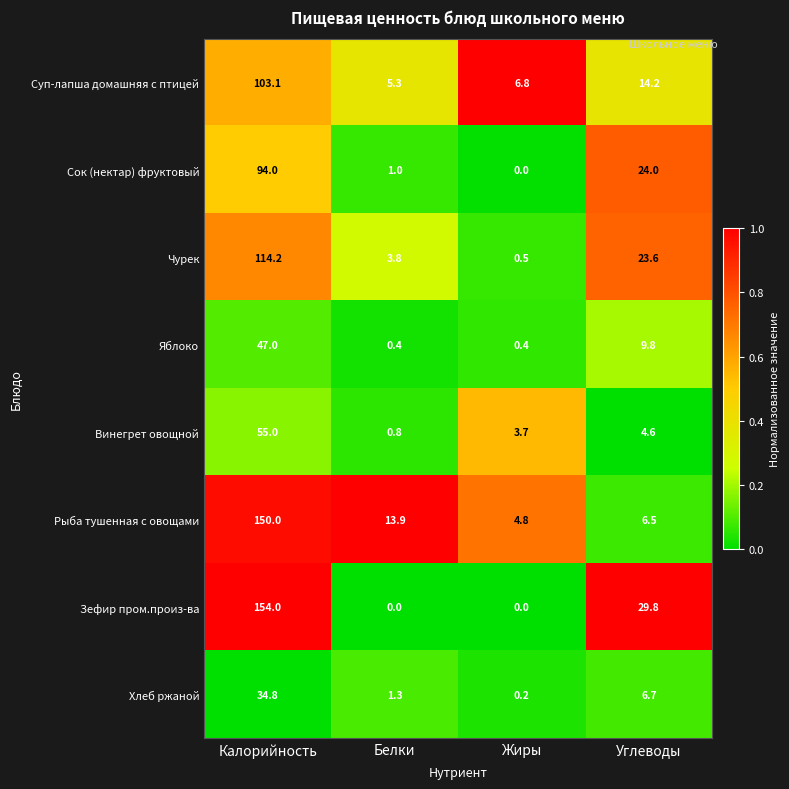

How many series are shown in this chart?

8